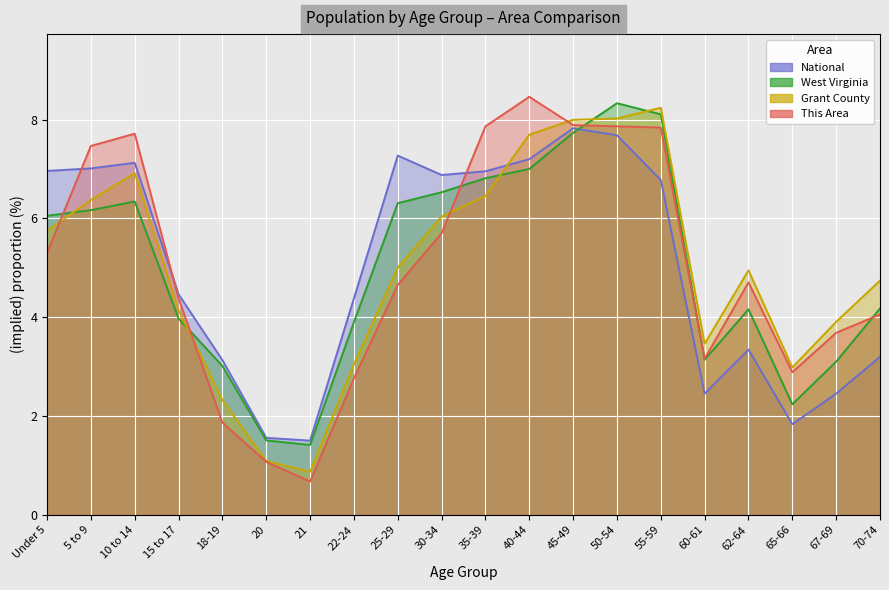

Reading left to right, list all the values displayed in this chart.

This Area: Under 5=5.3	5 to 9=7.5	10 to 14=7.7	15 to 17=4.4	18-19=1.9	20=1.1	21=0.7	22-24=2.8	25-29=4.7	30-34=5.7	35-39=7.9	40-44=8.5	45-49=7.9	50-54=7.9	55-59=7.8	60-61=3.2	62-64=4.7	65-66=2.9	67-69=3.7	70-74=4.1
Grant County: Under 5=5.7	5 to 9=6.4	10 to 14=6.9	15 to 17=4.1	18-19=2.3	20=1.1	21=0.9	22-24=3.0	25-29=5.0	30-34=6.0	35-39=6.5	40-44=7.7	45-49=8.0	50-54=8.0	55-59=8.2	60-61=3.5	62-64=4.9	65-66=3.0	67-69=3.9	70-74=4.7
West Virginia: Under 5=6.1	5 to 9=6.2	10 to 14=6.3	15 to 17=4.0	18-19=3.0	20=1.5	21=1.4	22-24=3.9	25-29=6.3	30-34=6.5	35-39=6.8	40-44=7.0	45-49=7.7	50-54=8.3	55-59=8.1	60-61=3.1	62-64=4.2	65-66=2.2	67-69=3.1	70-74=4.2
National: Under 5=7.0	5 to 9=7.0	10 to 14=7.1	15 to 17=4.5	18-19=3.1	20=1.6	21=1.5	22-24=4.4	25-29=7.3	30-34=6.9	35-39=7.0	40-44=7.2	45-49=7.8	50-54=7.7	55-59=6.8	60-61=2.5	62-64=3.3	65-66=1.8	67-69=2.5	70-74=3.2